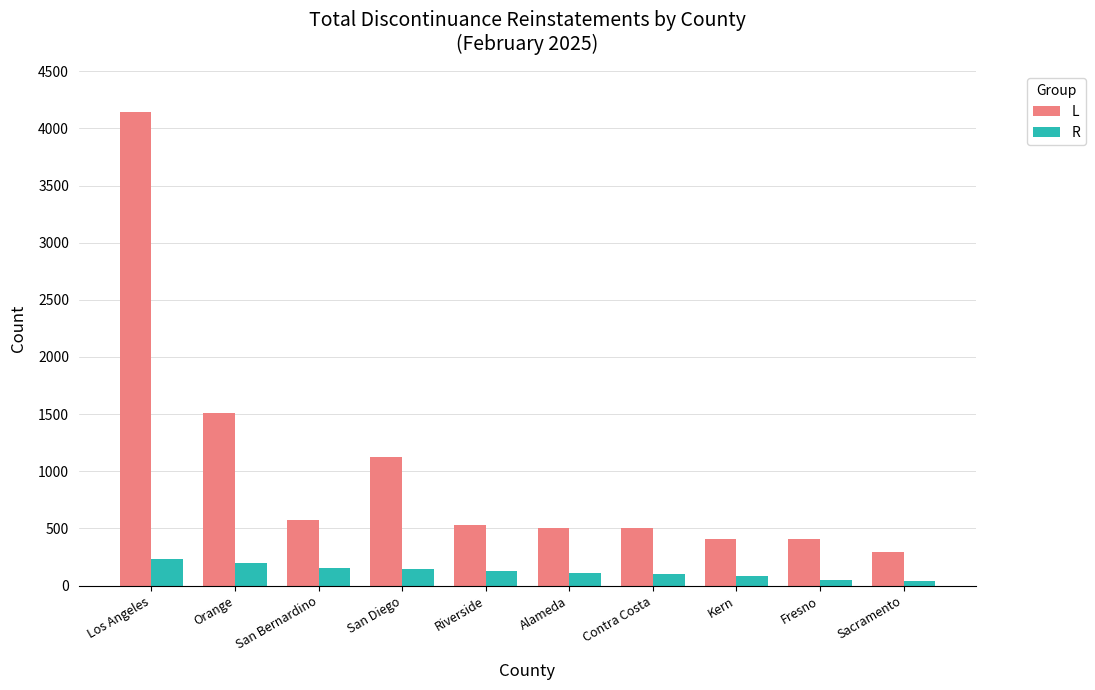

True or false: L has a value of 576 at San Bernardino.

True